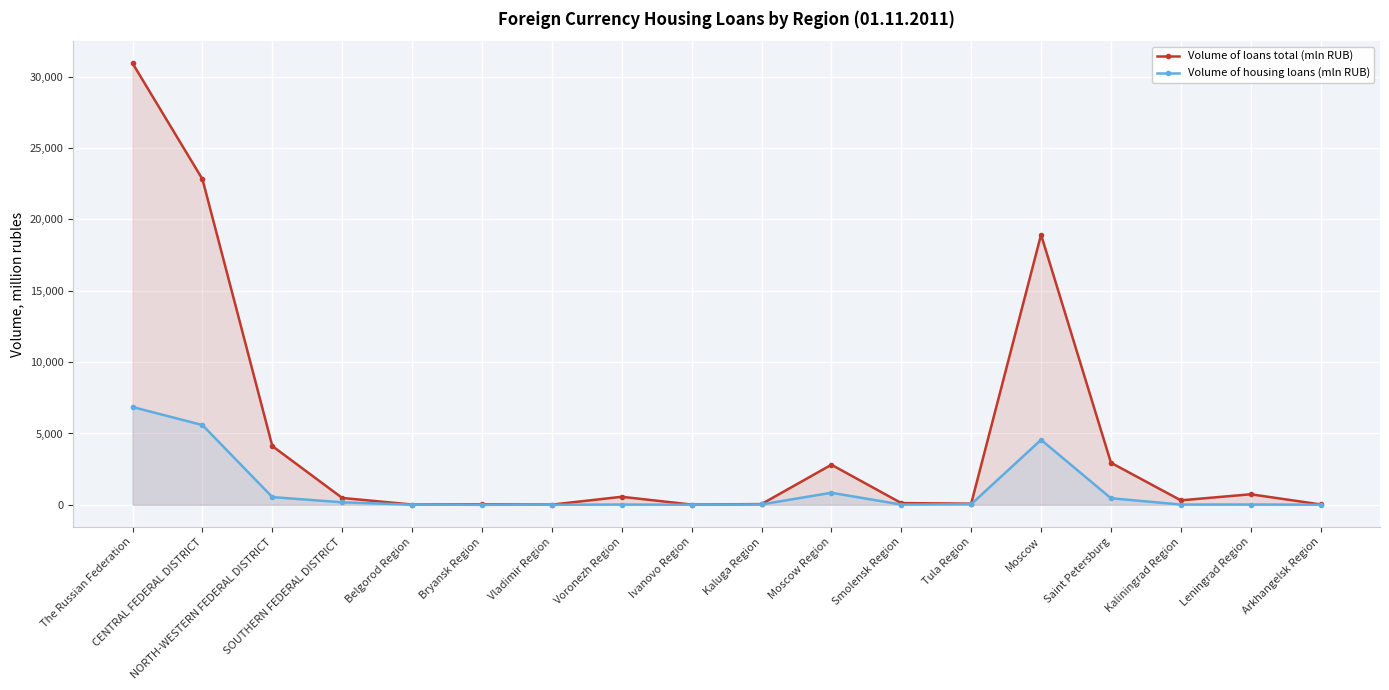

What is the maximum value for Volume of housing loans (mln RUB)?

6854